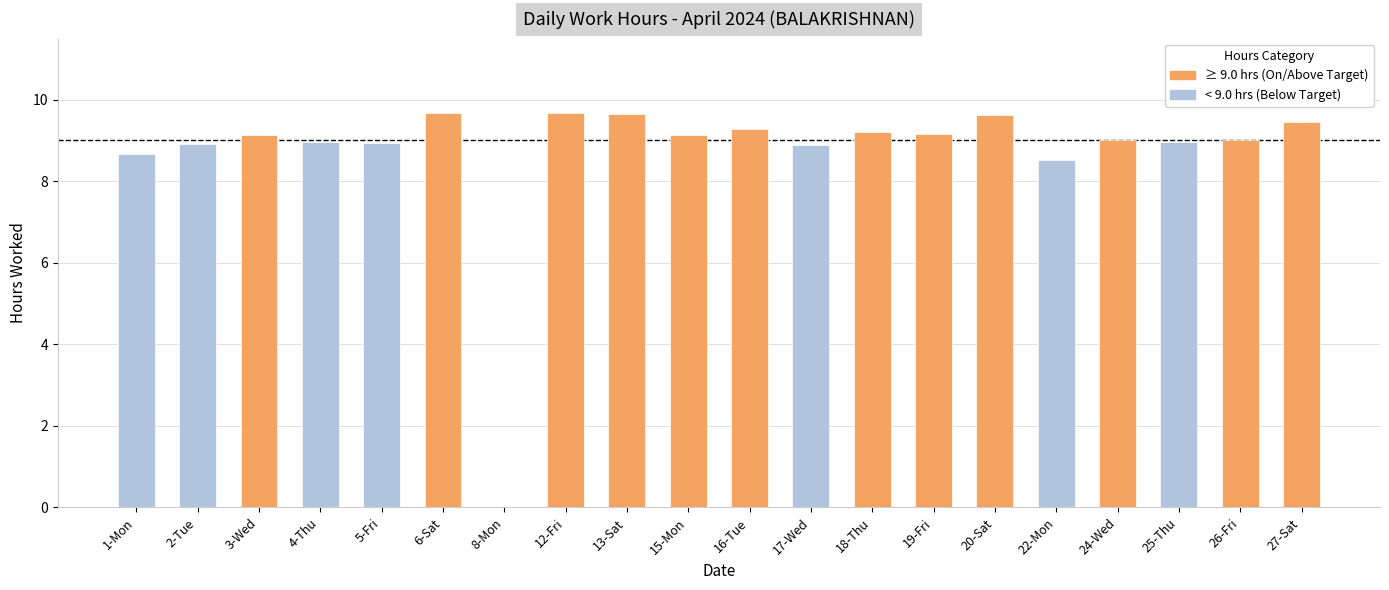

Is it true that the value at 3-Wed is 12.9?

False